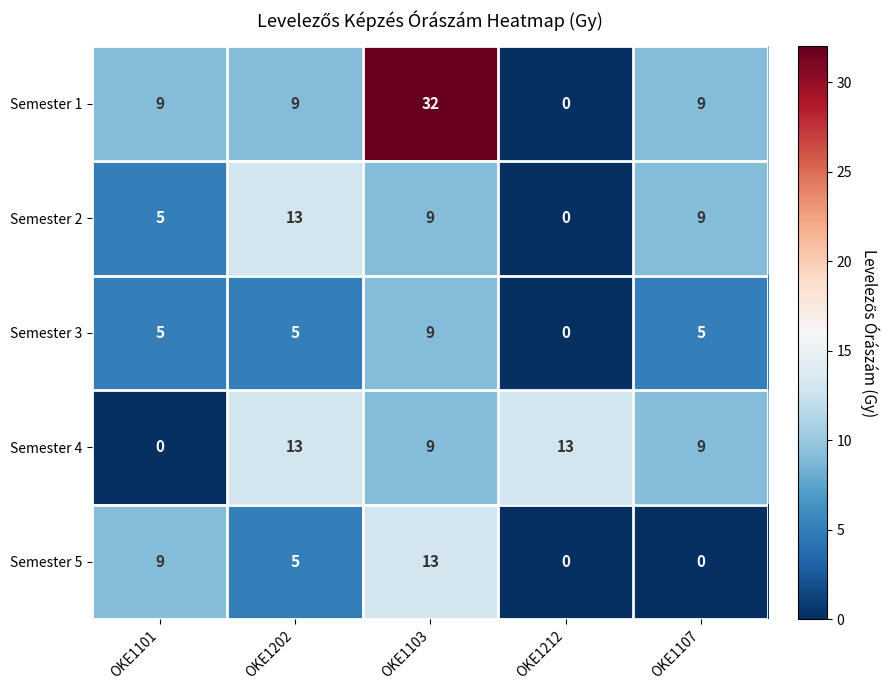

What value does the Semester 2 series have at OKE1103?

9